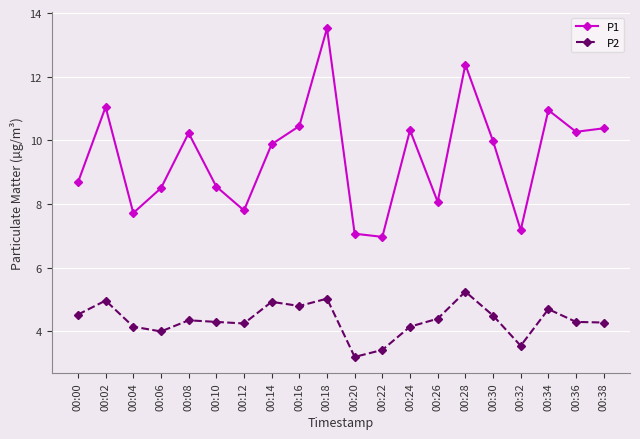

Rank the series by their average value, from highest to lowest.

P1, P2